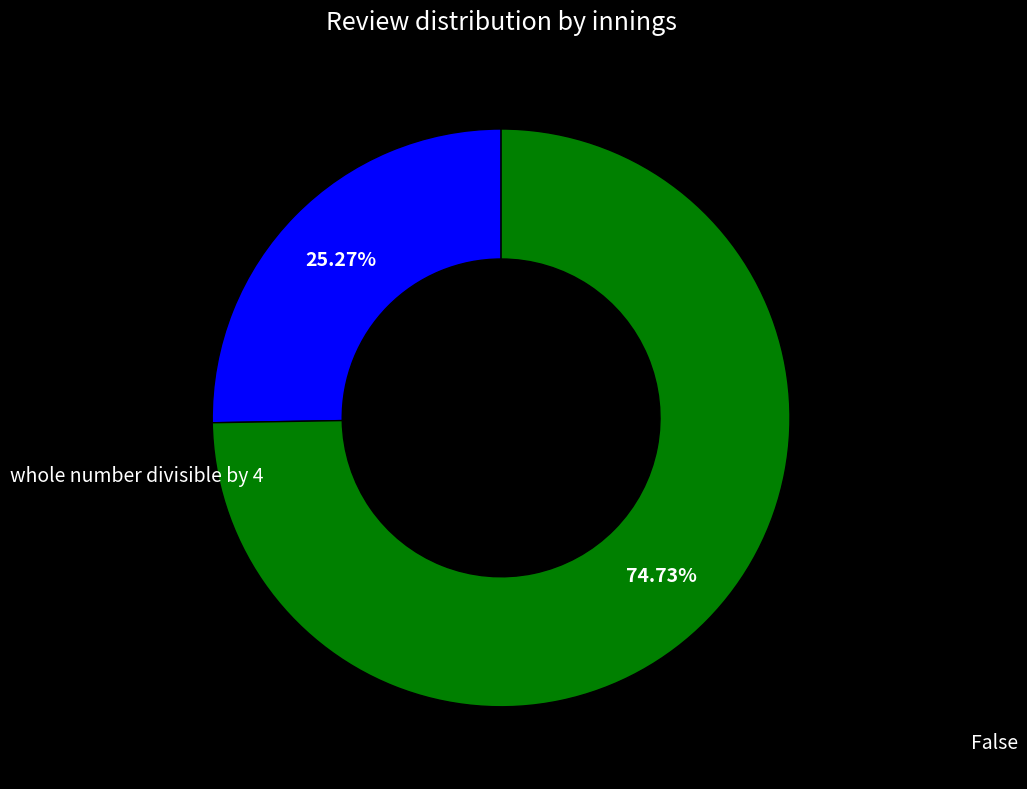

Is there any slice that represents more than half of the pie?

Yes